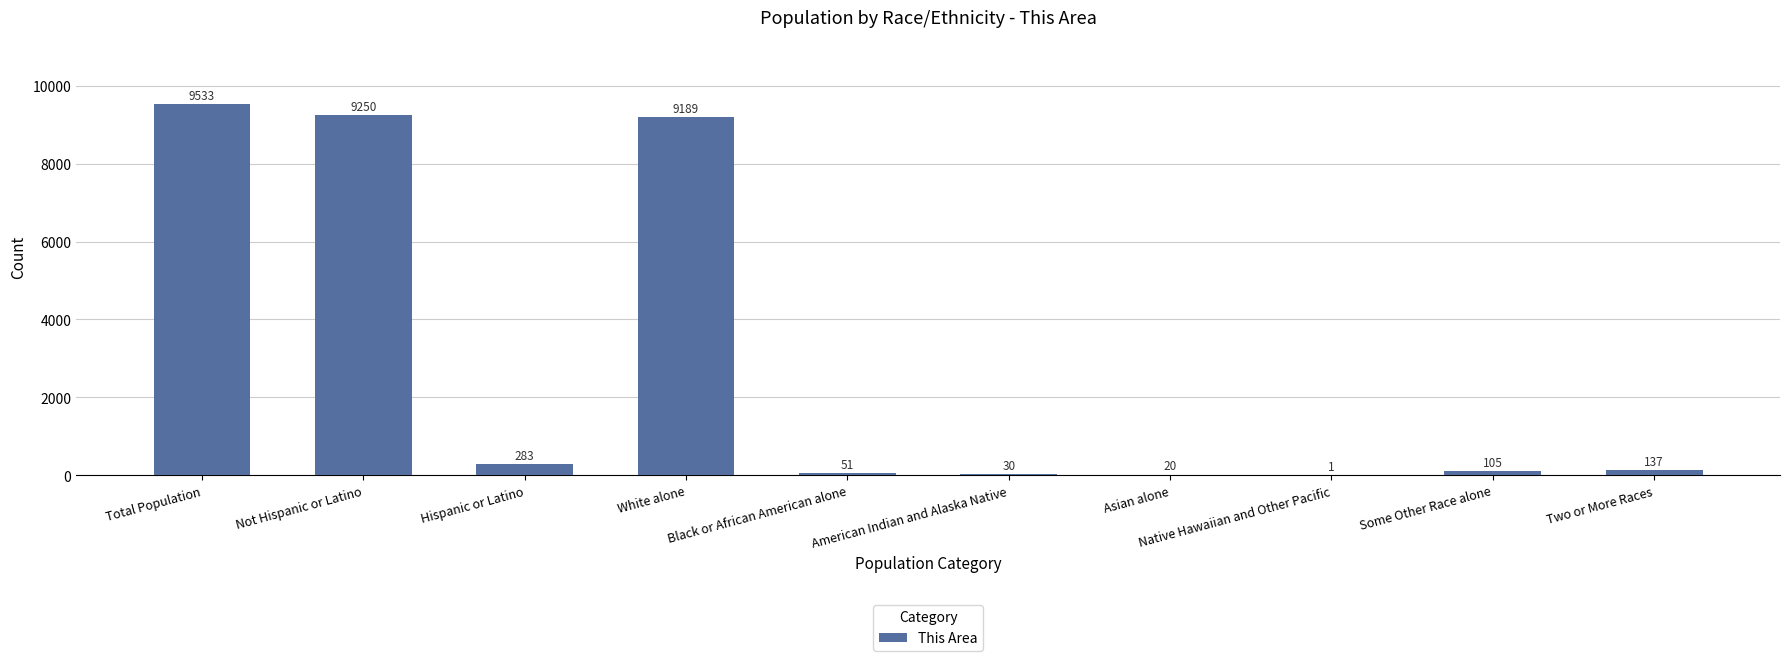

True or false: the data shows 105 at Some Other Race alone.

True